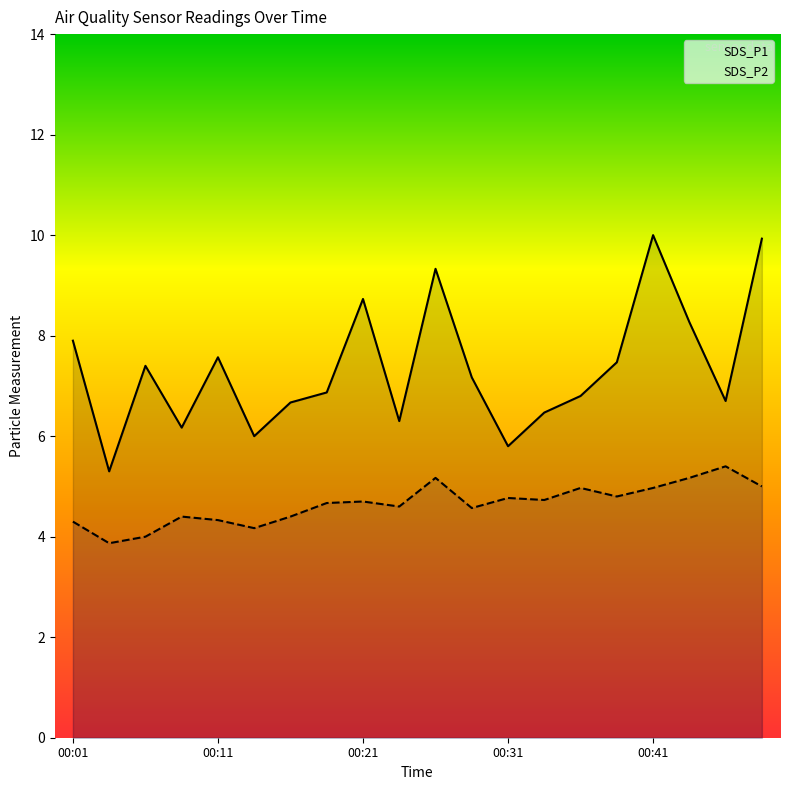

What are all the series names shown in the legend?

SDS_P1, SDS_P2